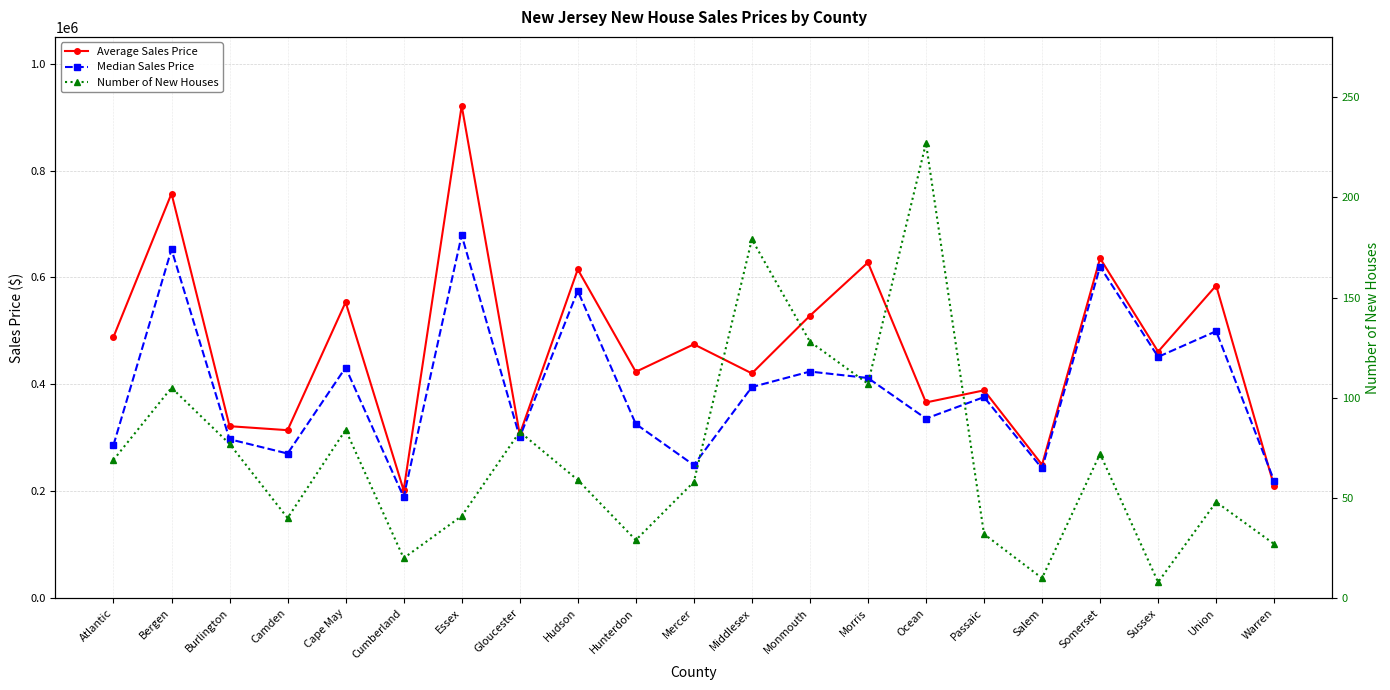

At which category does Median Sales Price reach its first local peak?

Bergen